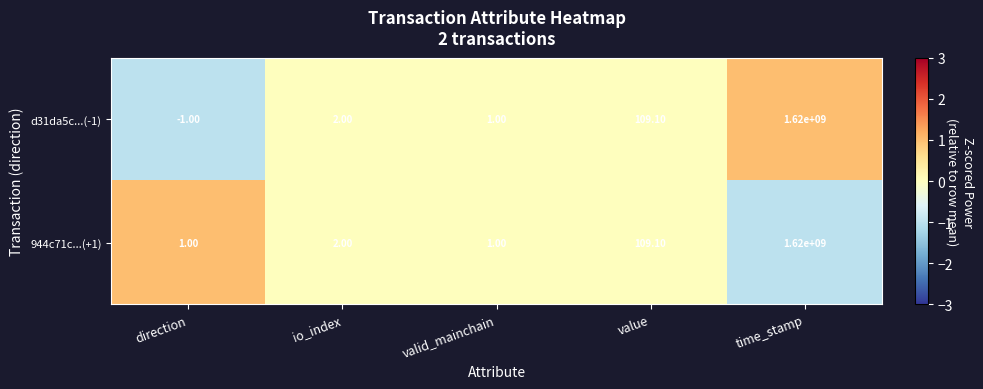

Between direction and value, which series saw the biggest shift?

d31da5c...(-1)